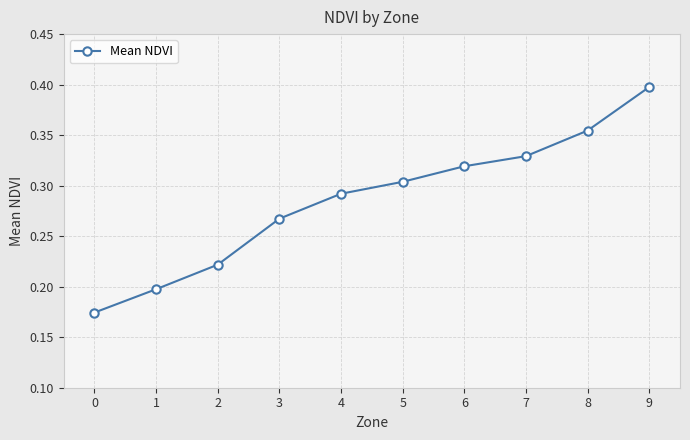

Between 6 and 8, which is larger?

8